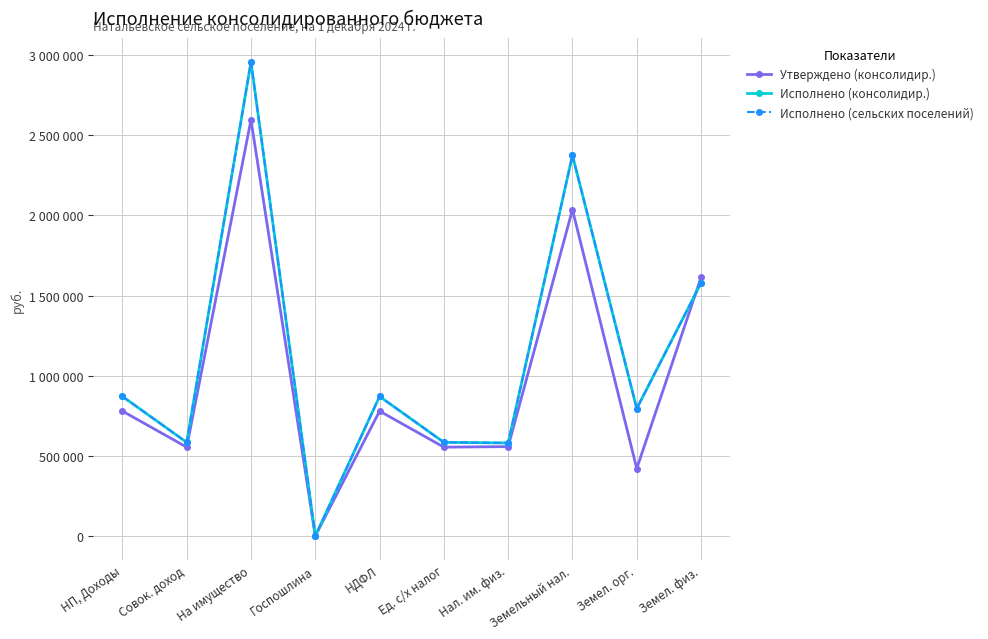

Is this an area chart (filled region under the line)?

No